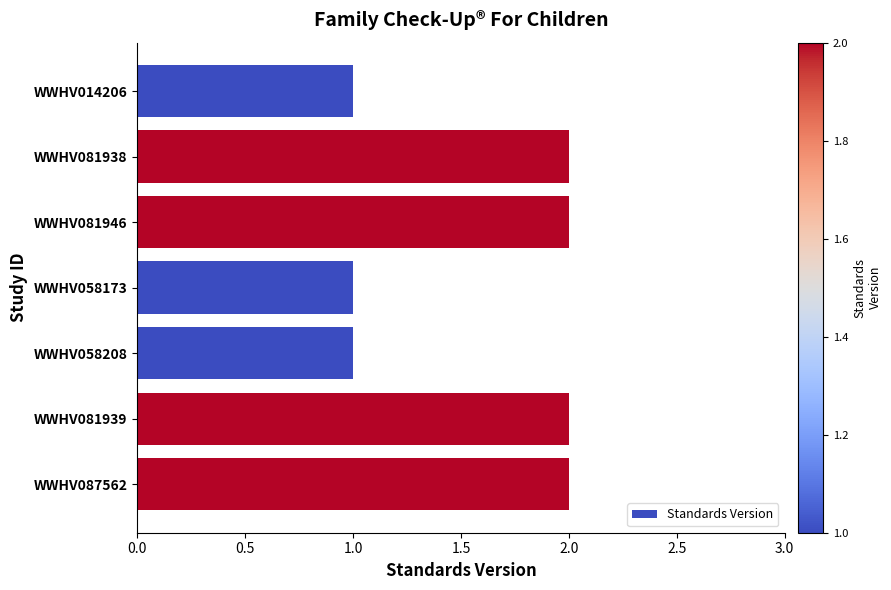

Approximately how many times larger is the value at WWHV058173 compared to WWHV058208?

1.0